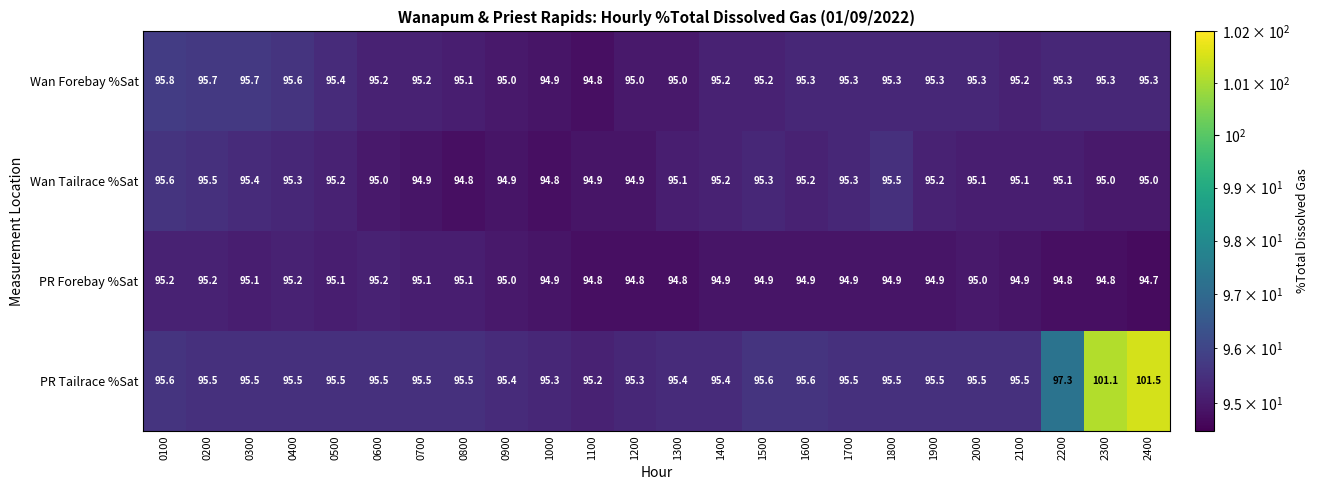

At how many categories does at least one series exceed 98?

2